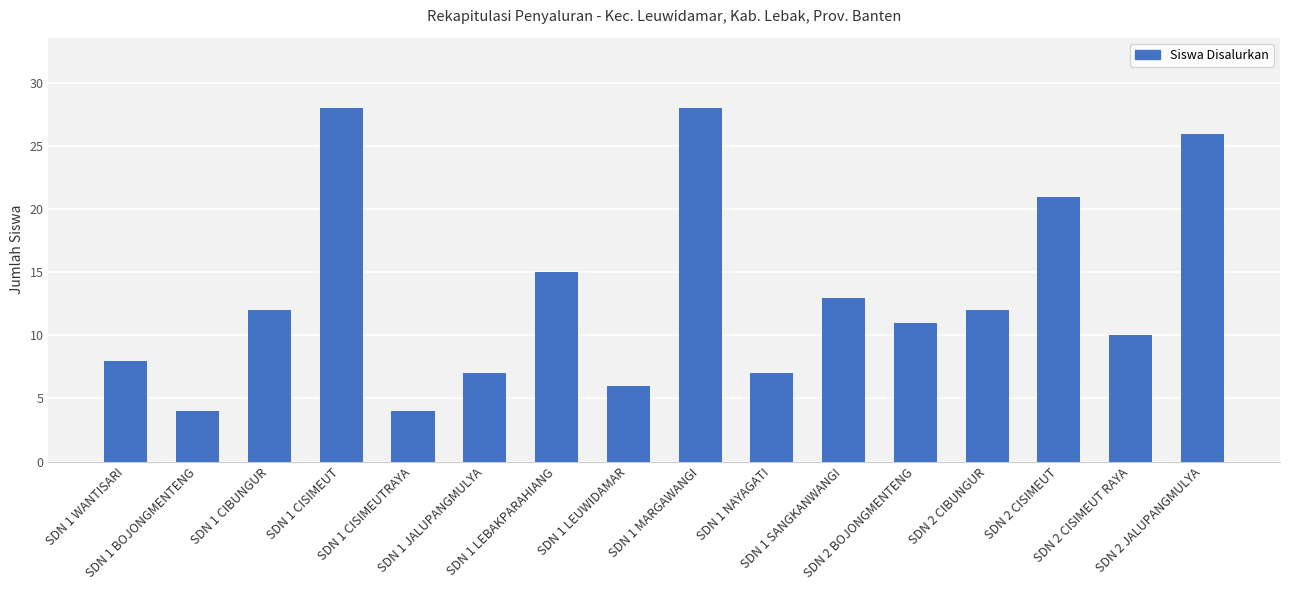

What is the sum of the values at SDN 1 LEUWIDAMAR and SDN 1 CIBUNGUR?

18